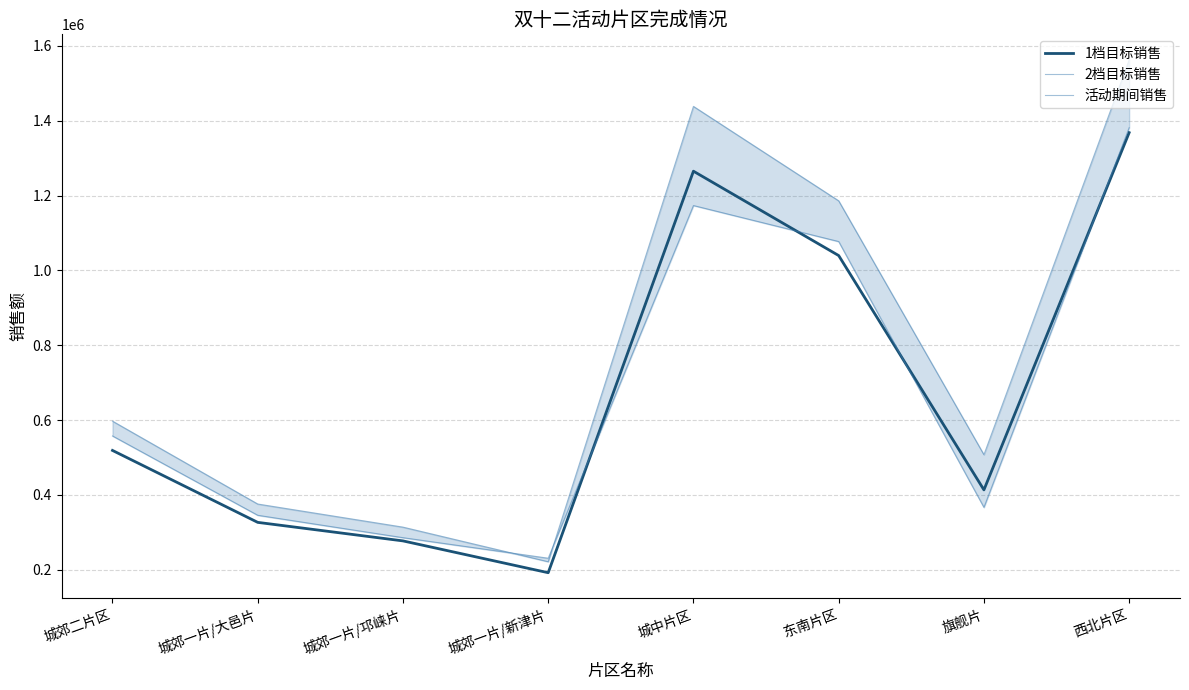

At which category is the sum across all series the highest?

西北片区